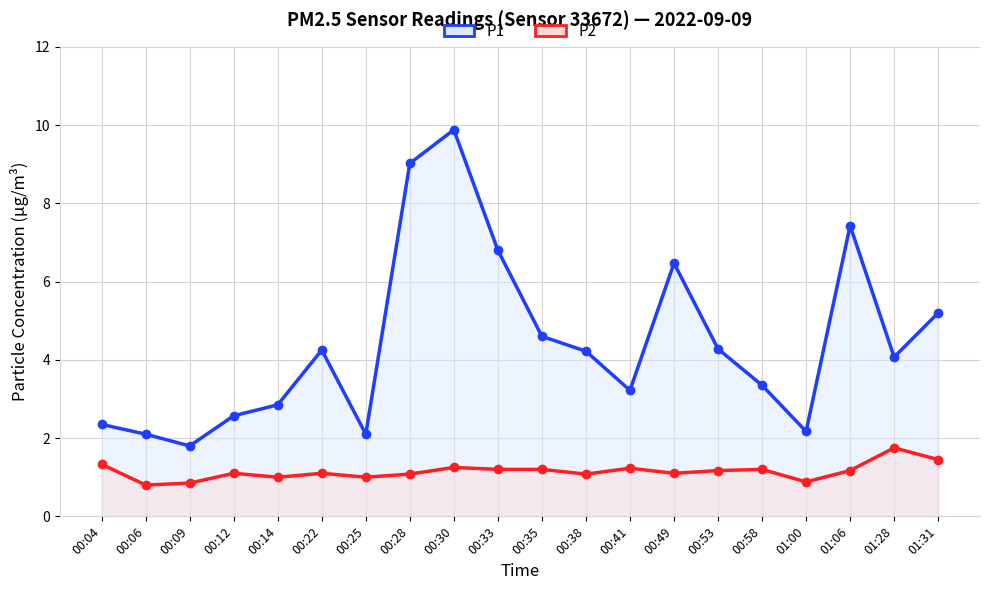

Rank the series at 01:00 from highest to lowest value.

P1, P2